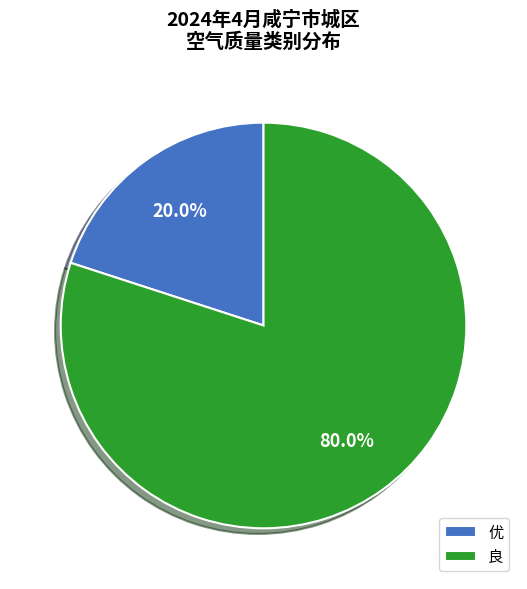

Is it true that 良 is 80% of the pie?

True